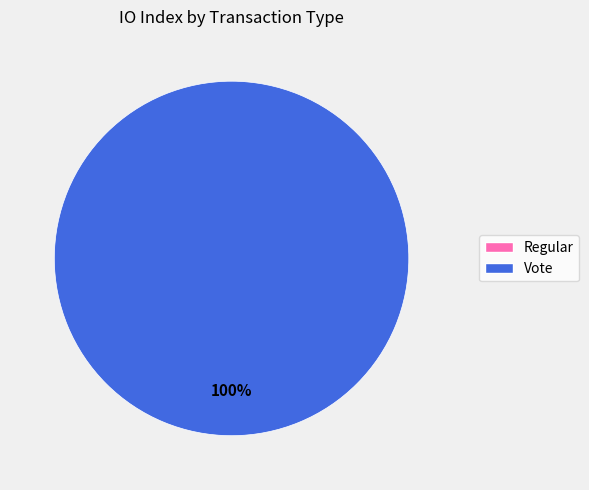

What is the change in value from Regular to Vote?

+2